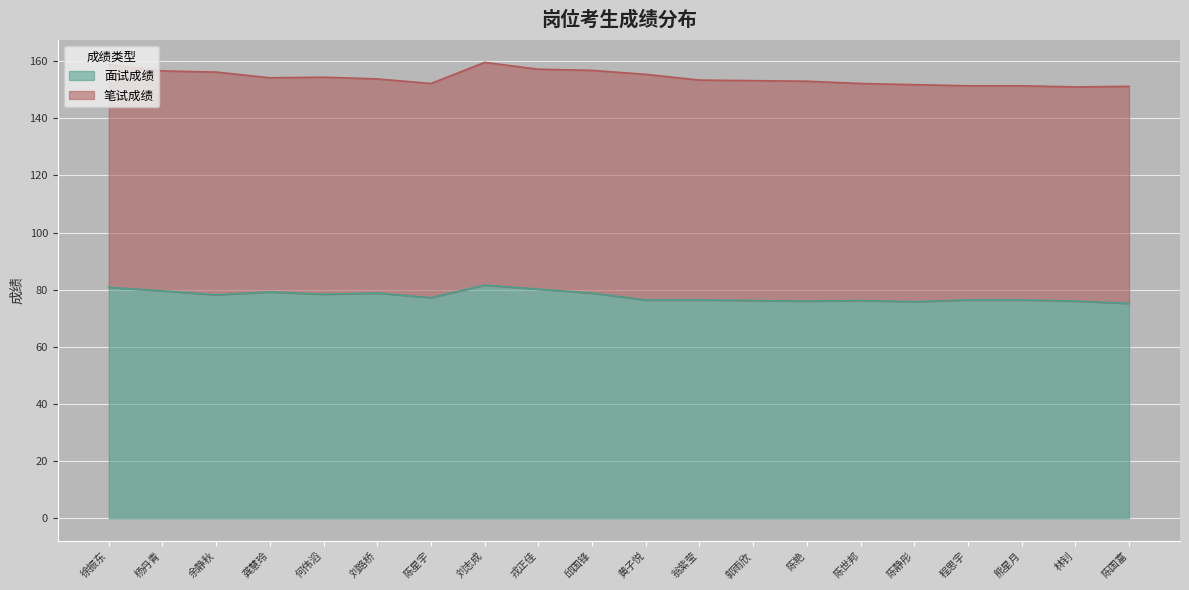

What is the total value across all series at 陈国富?

151.2